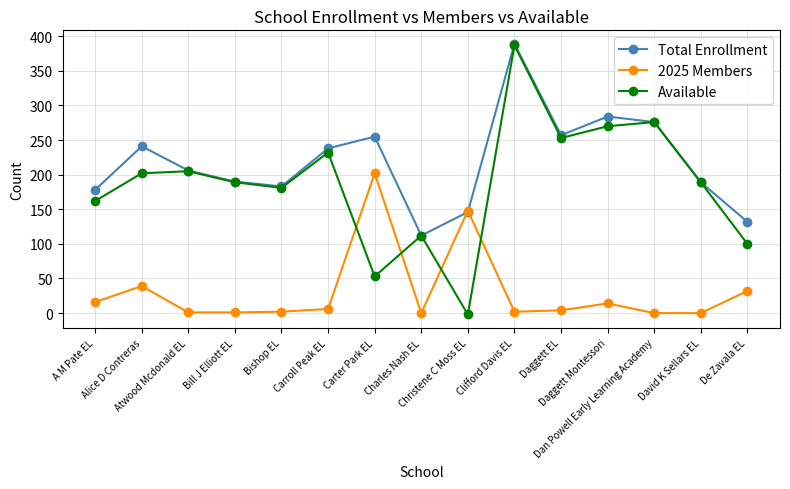

How many interior local valleys does the Available series have?

4